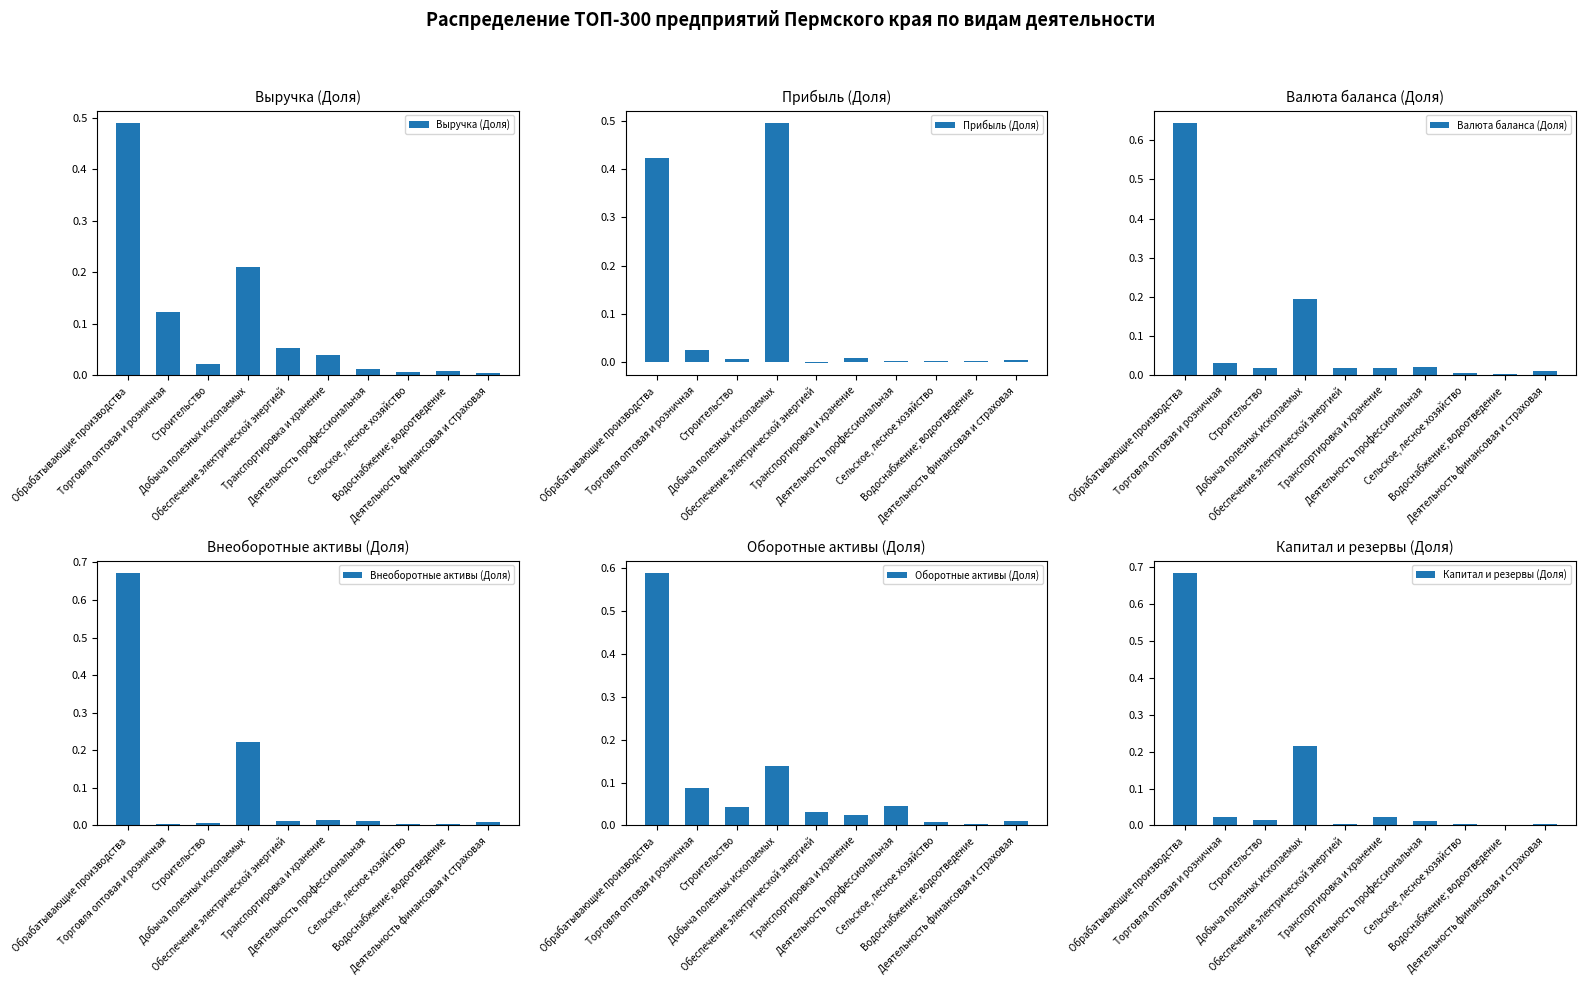

What is the spread (max minus min) of values at Добыча полезных ископаемых?

0.4